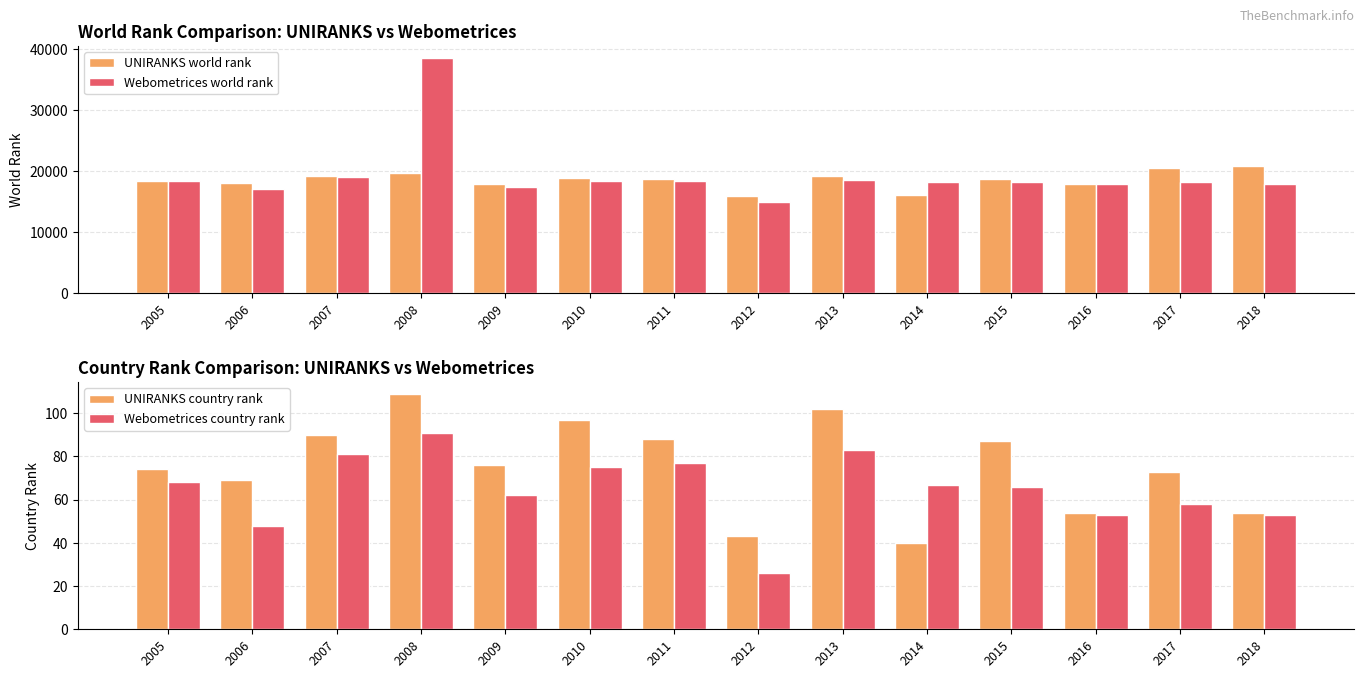

Read the Webometrices world rank value at 2018, to the nearest 100.

18000